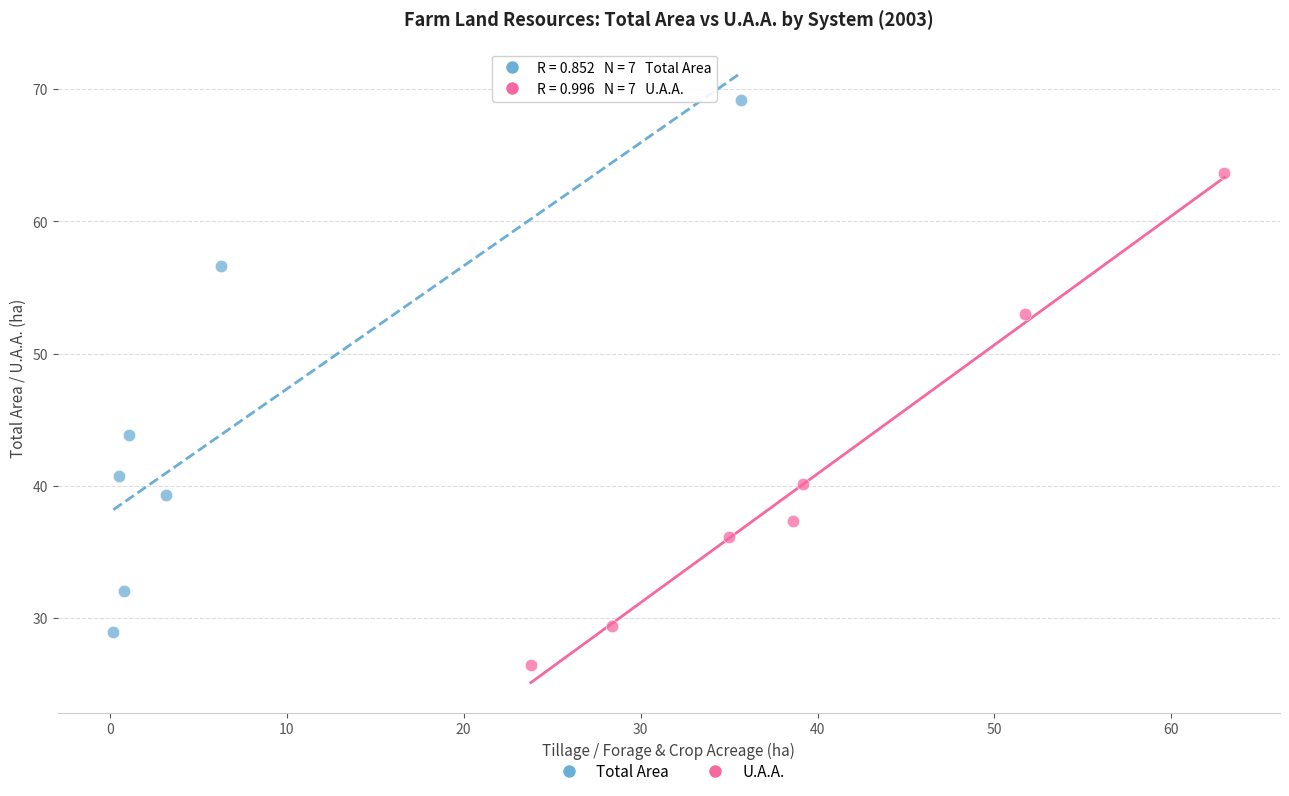

Which series has the widest spread of Y values?

Total Area